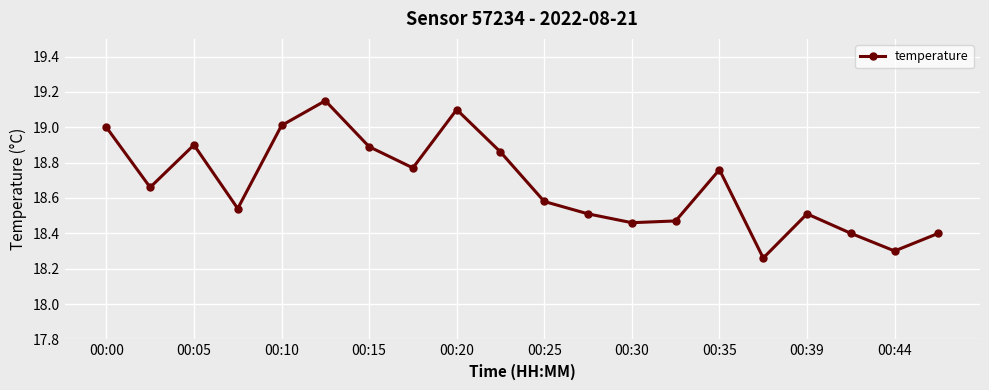

What is the difference between the second highest and second lowest values?

0.8